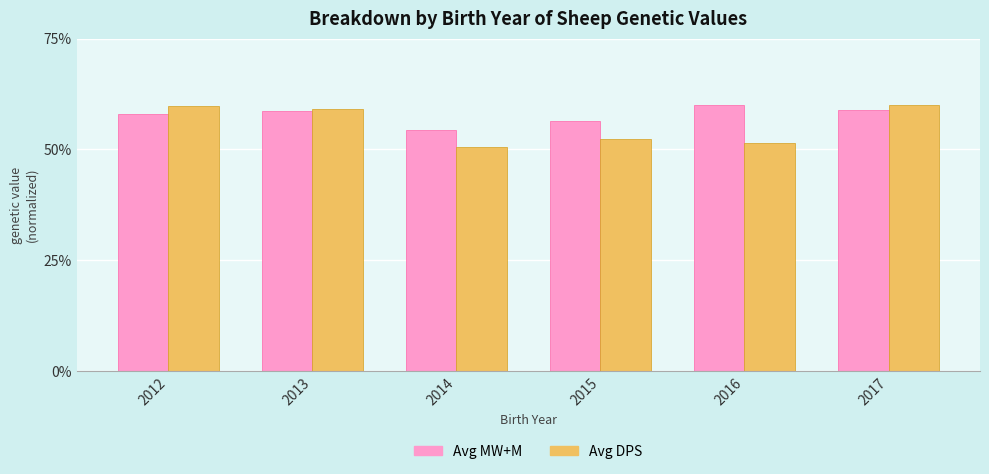

Rank the series by their average value, from lowest to highest.

Avg DPS, Avg MW+M